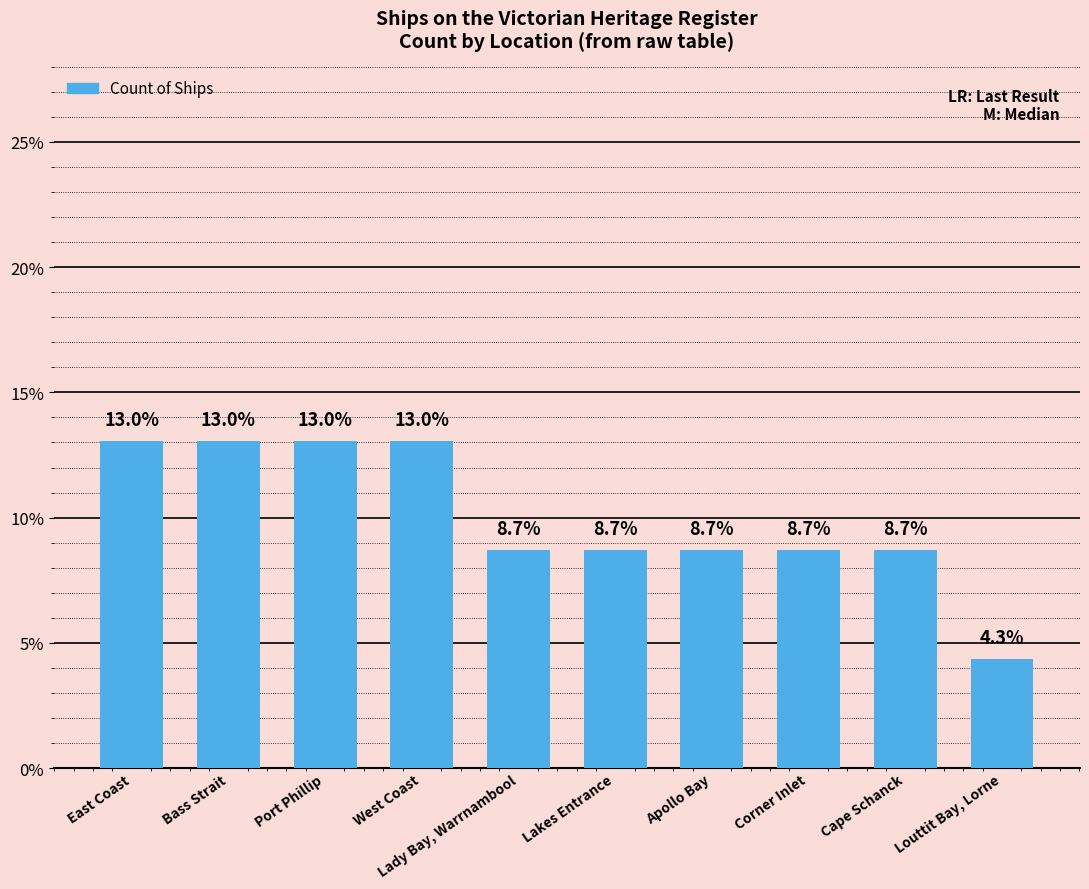

What is the value of the 7th bar from the left?

8.7